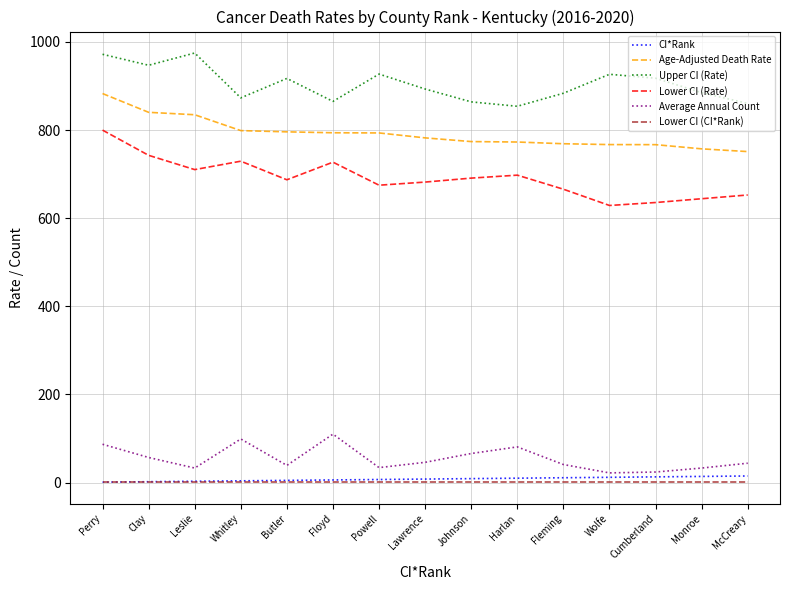

Which series has the largest range (max minus min)?

Lower CI (Rate)